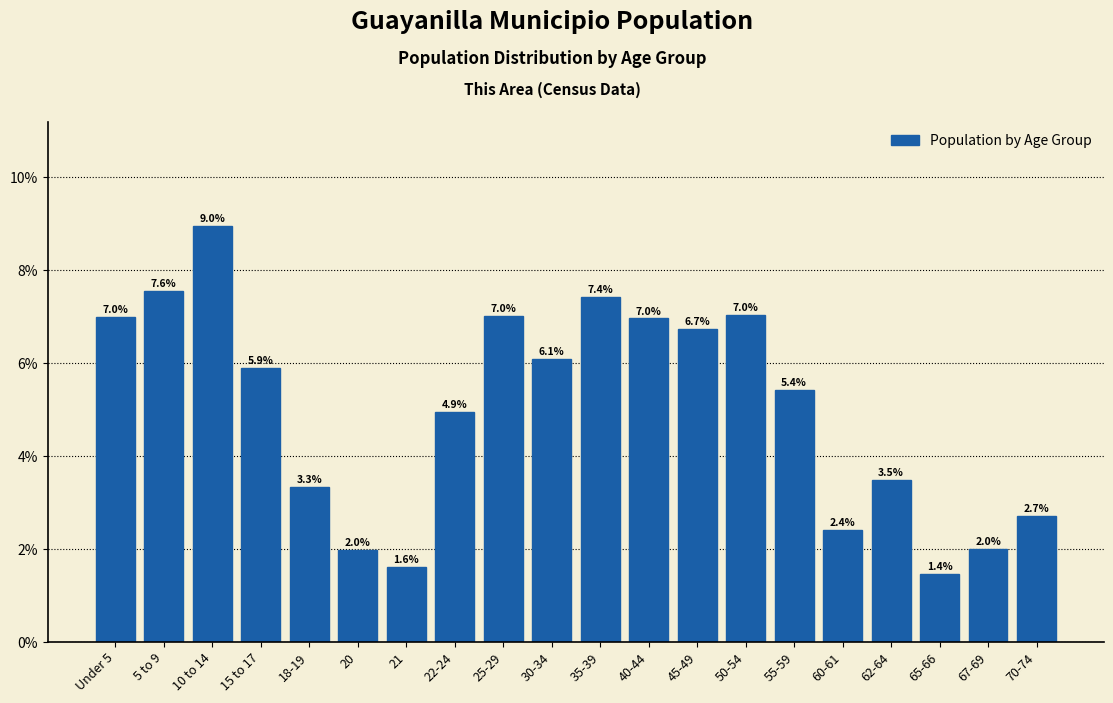

Reading right to left, what are all the values shown in this chart?

2.7	2.0	1.4	3.5	2.4	5.4	7.0	6.7	7.0	7.4	6.1	7.0	4.9	1.6	2.0	3.3	5.9	9.0	7.6	7.0